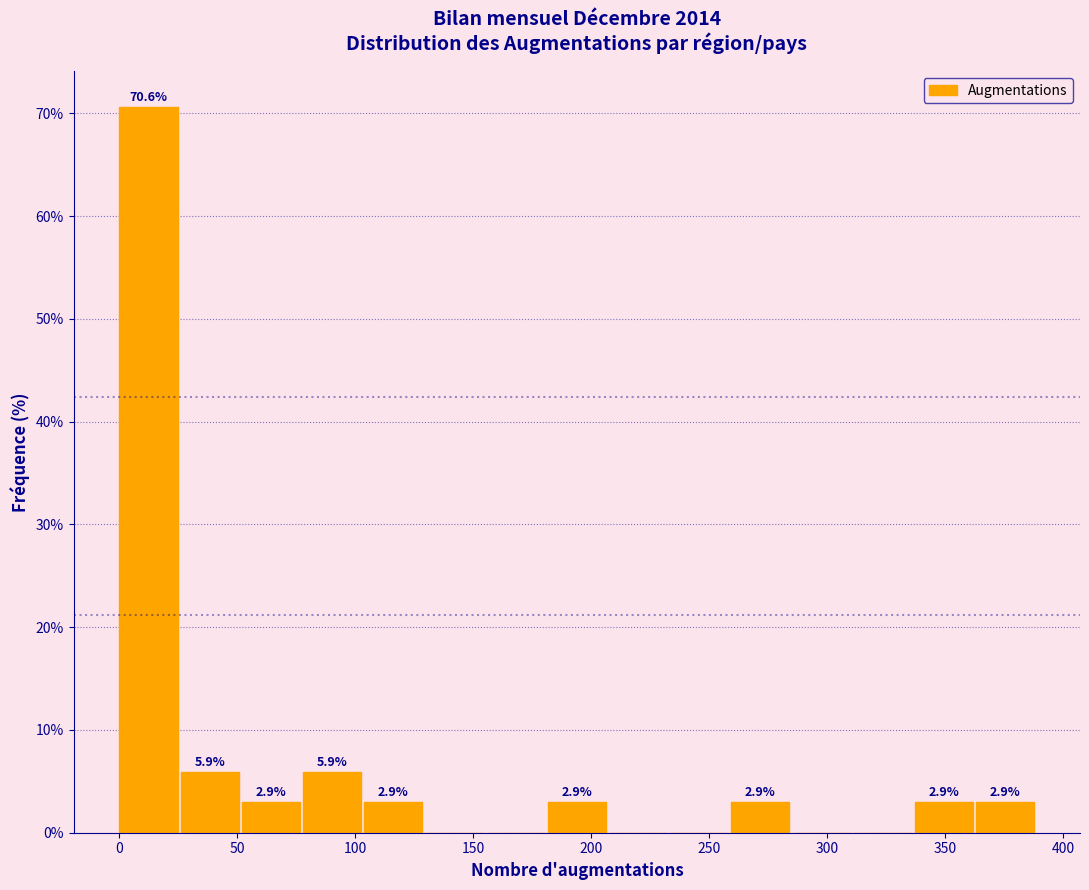

Which range on the x-axis has the tallest bar?

0 to 25